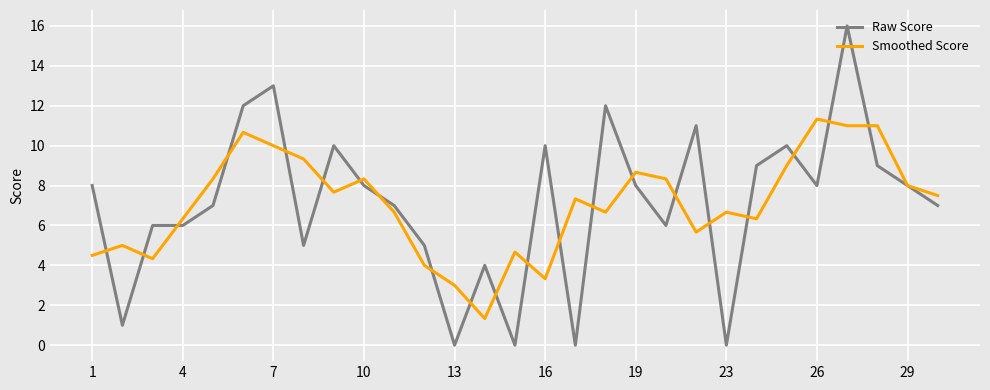

What is the difference between the maximum and second lowest values in the Smoothed Score series?

8.3